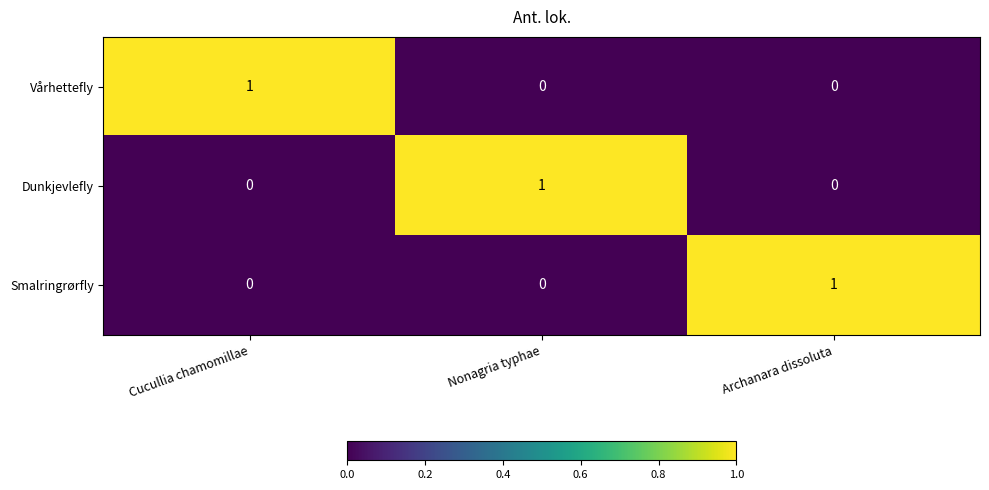

How many Smalringrørfly values are between 0 and 1?

3